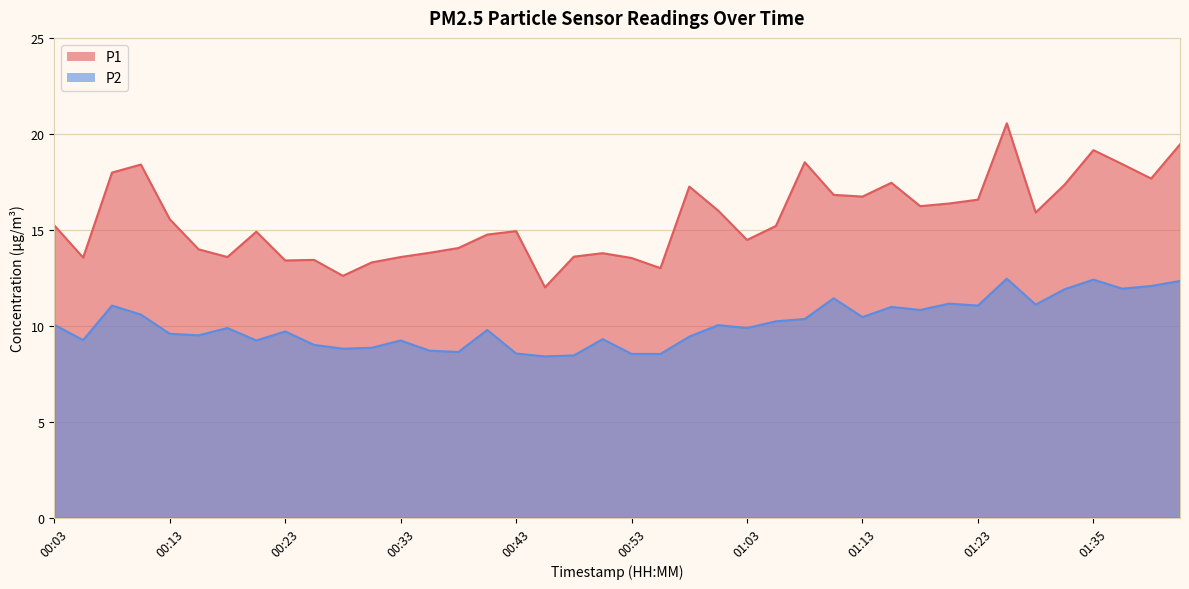

What is the approximate value of P1 at 01:15?

17.4